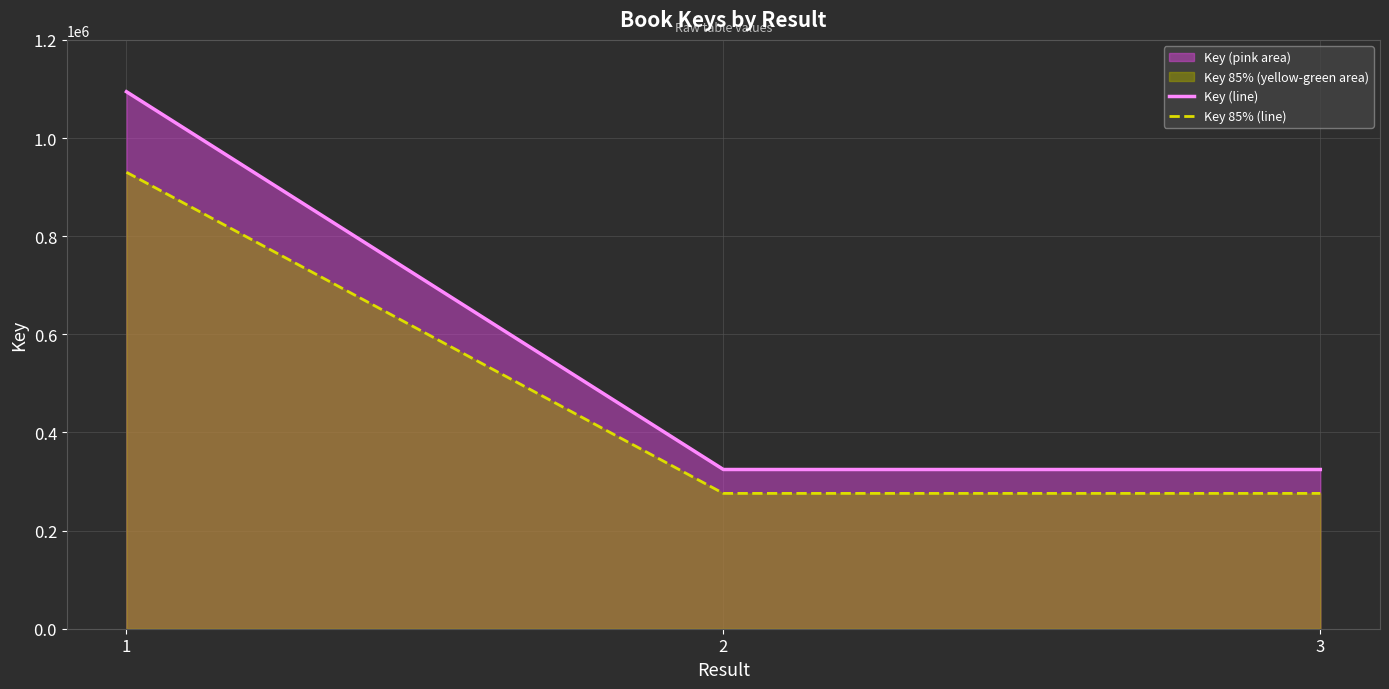

Where is Key (line) nearest to the value 709445?

2